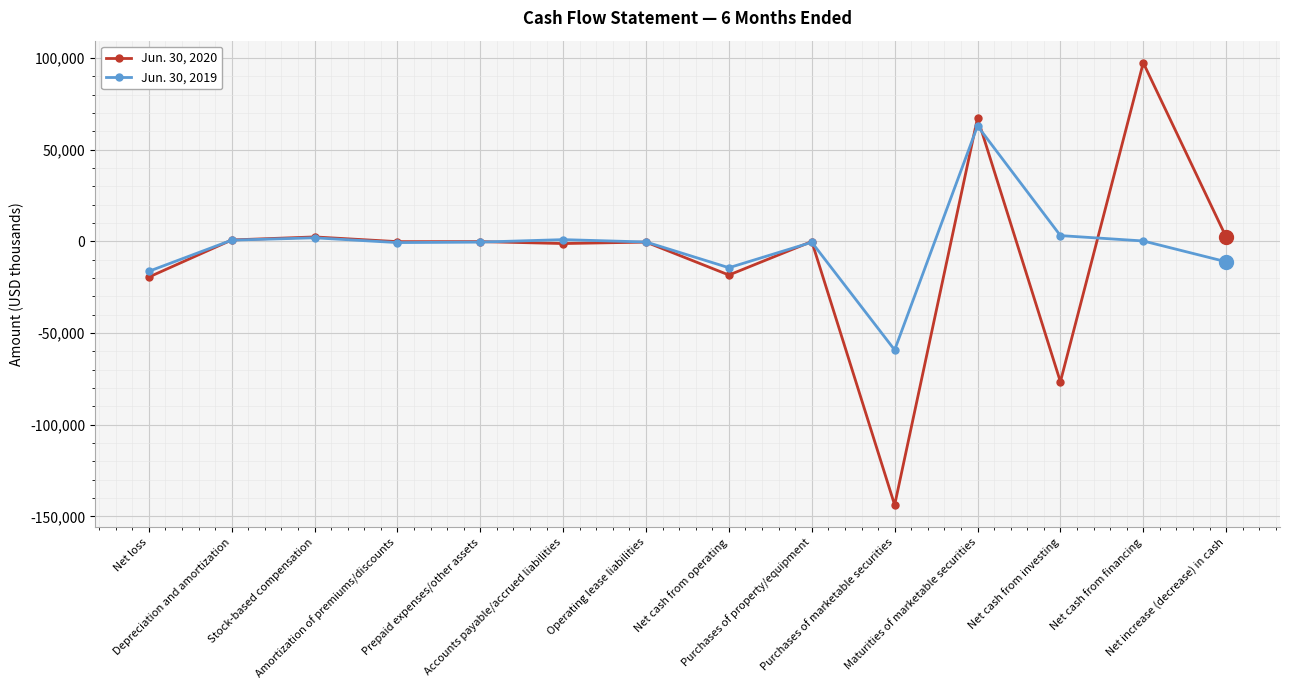

Rank the series at Maturities of marketable securities from lowest to highest value.

Jun. 30, 2019, Jun. 30, 2020